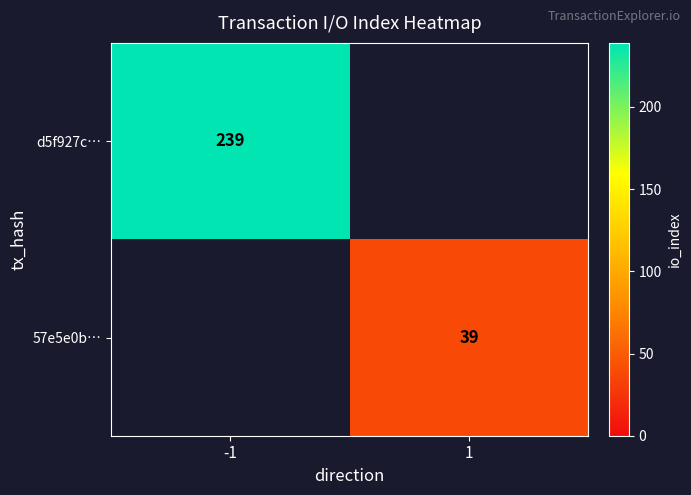

The 57e5e0b… series shows 65.3 at 1. True or false?

False